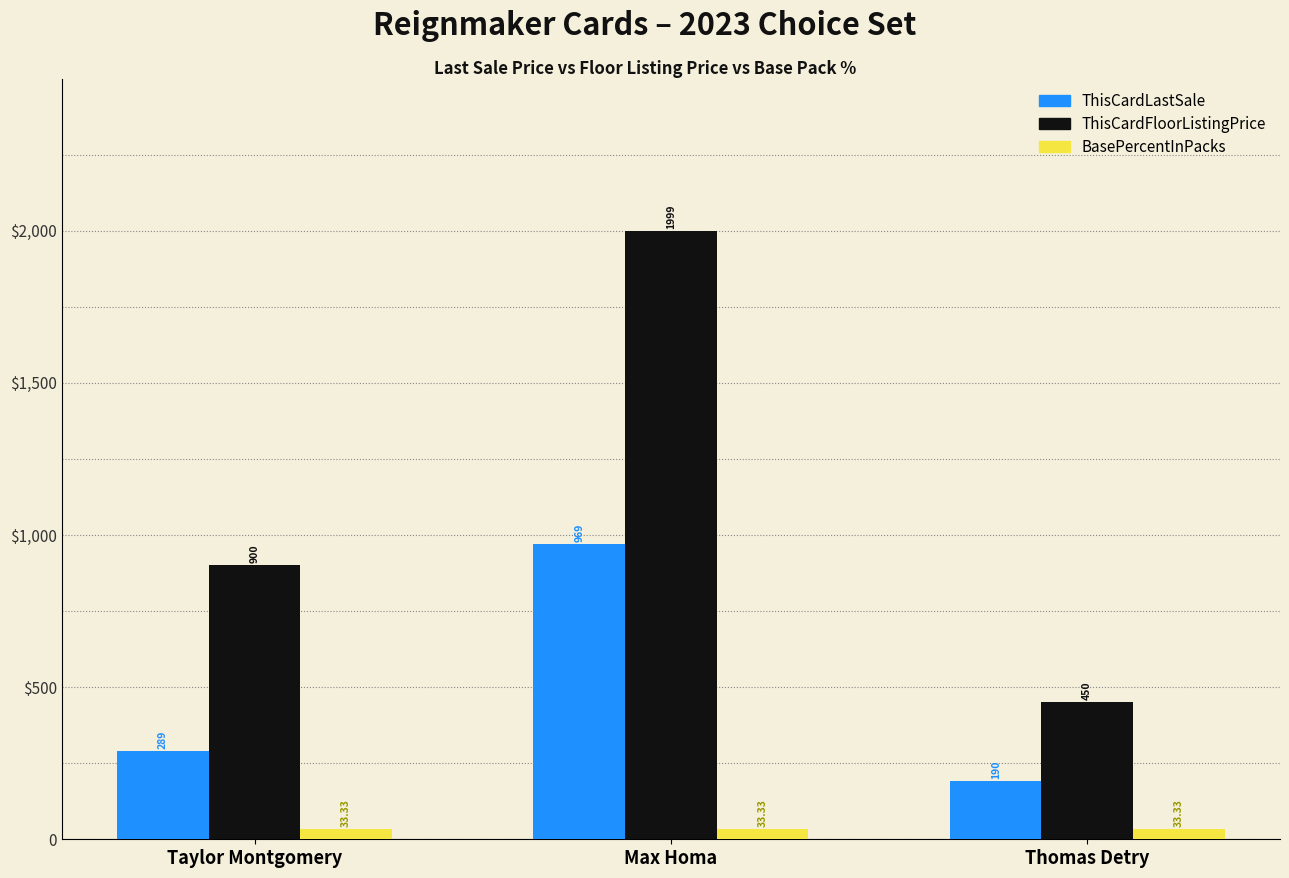

Count the ThisCardFloorListingPrice values in the range 450 to 1999.

3